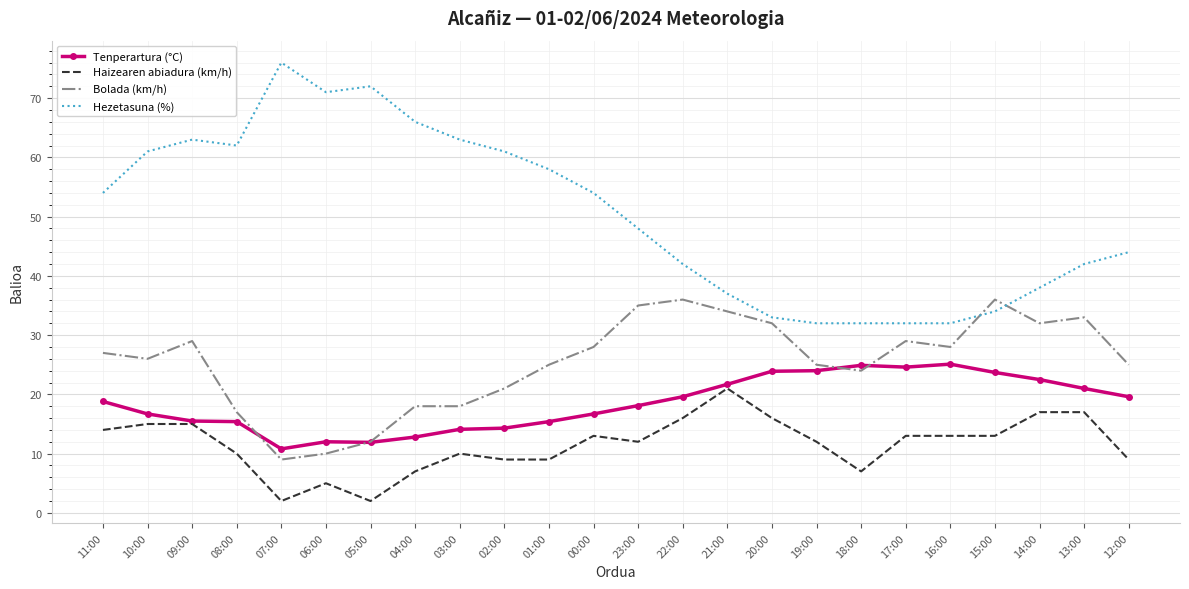

What is the difference between the Haizearen abiadura (km/h) values at 09:00 and 16:00?

2.0